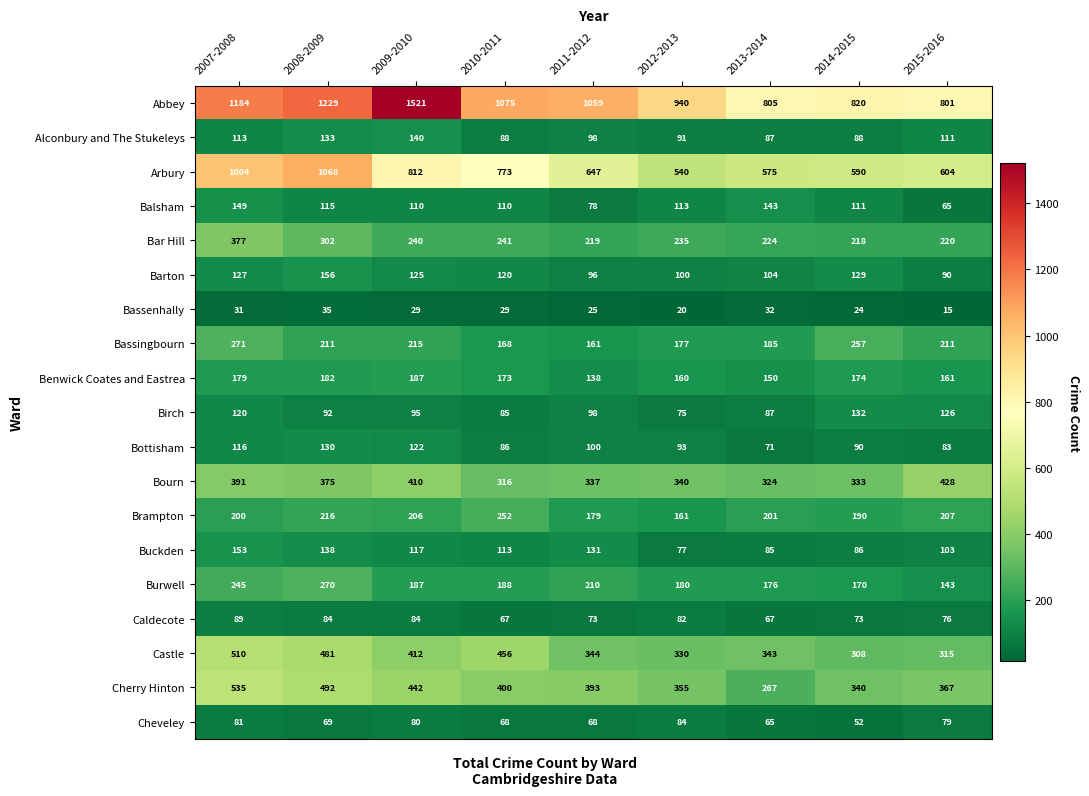

Which series changed the most between 2008-2009 and 2015-2016?

Arbury